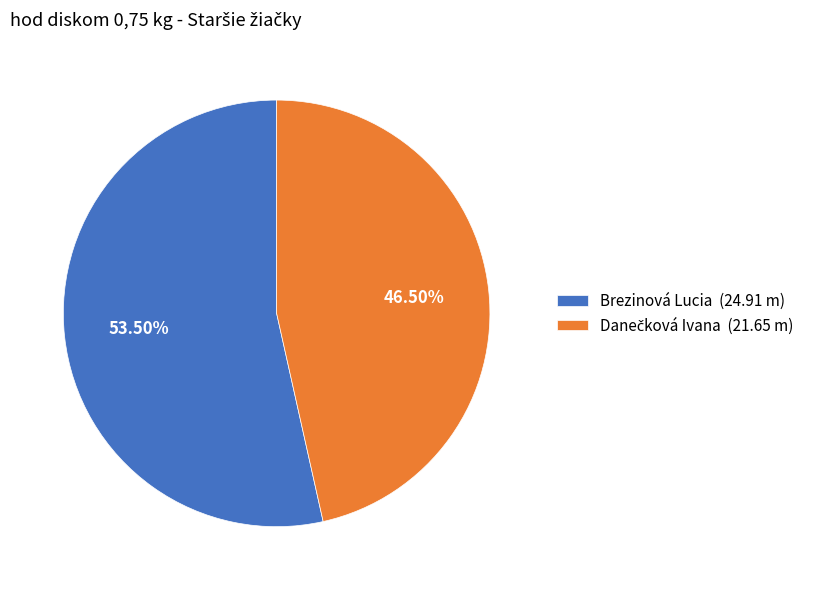

Does Brezinová Lucia (24.91 m) represent more than half of the total?

Yes